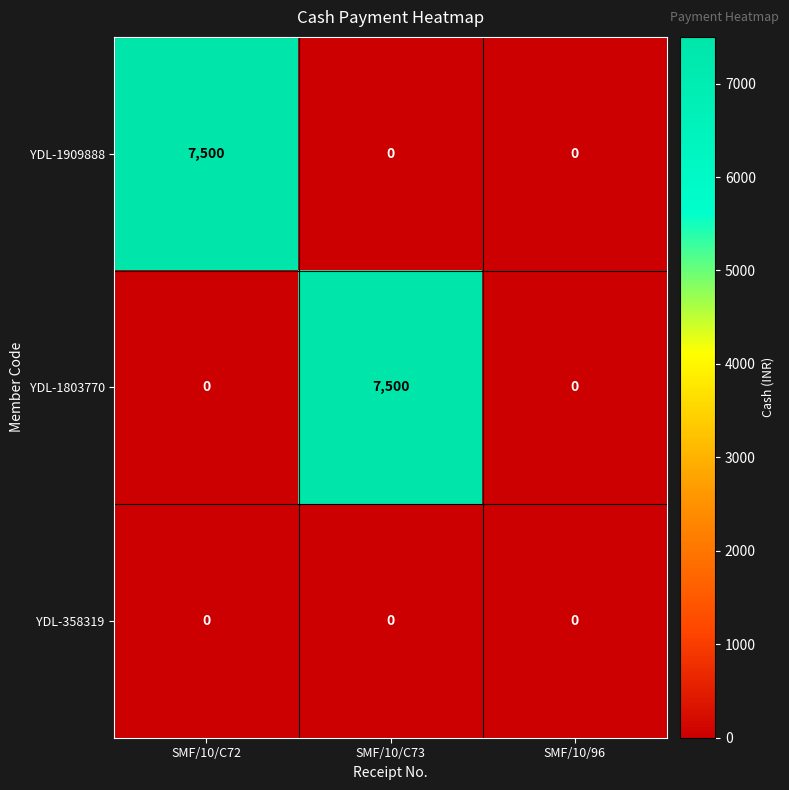

Reading left to right, extract all data points from this chart.

YDL-1909888: 7500	0	0
YDL-1803770: 0	7500	0
YDL-358319: 0	0	0